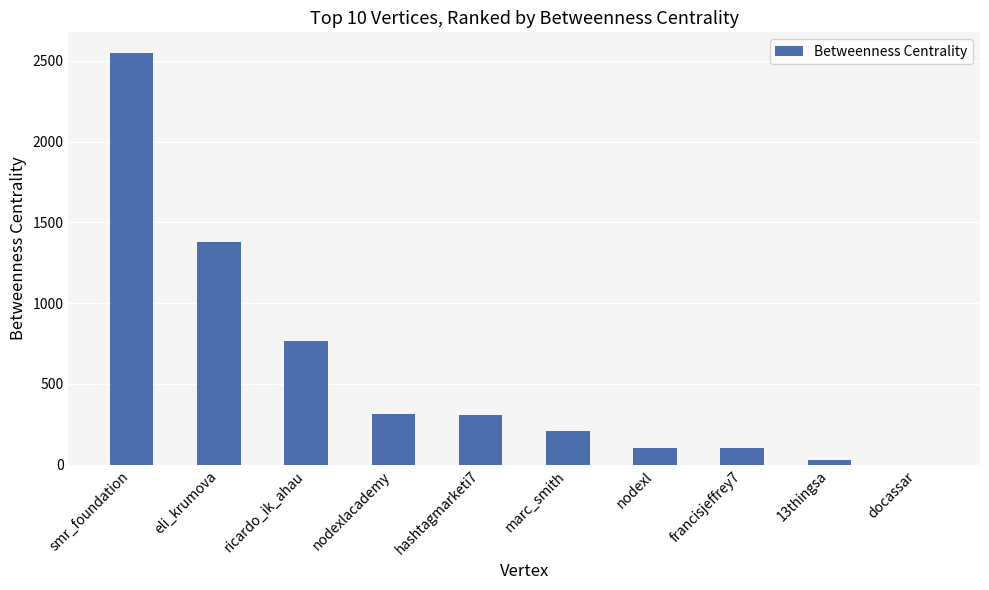

What is the difference between the values at hashtagmarketi7 and francisjeffrey7?

200